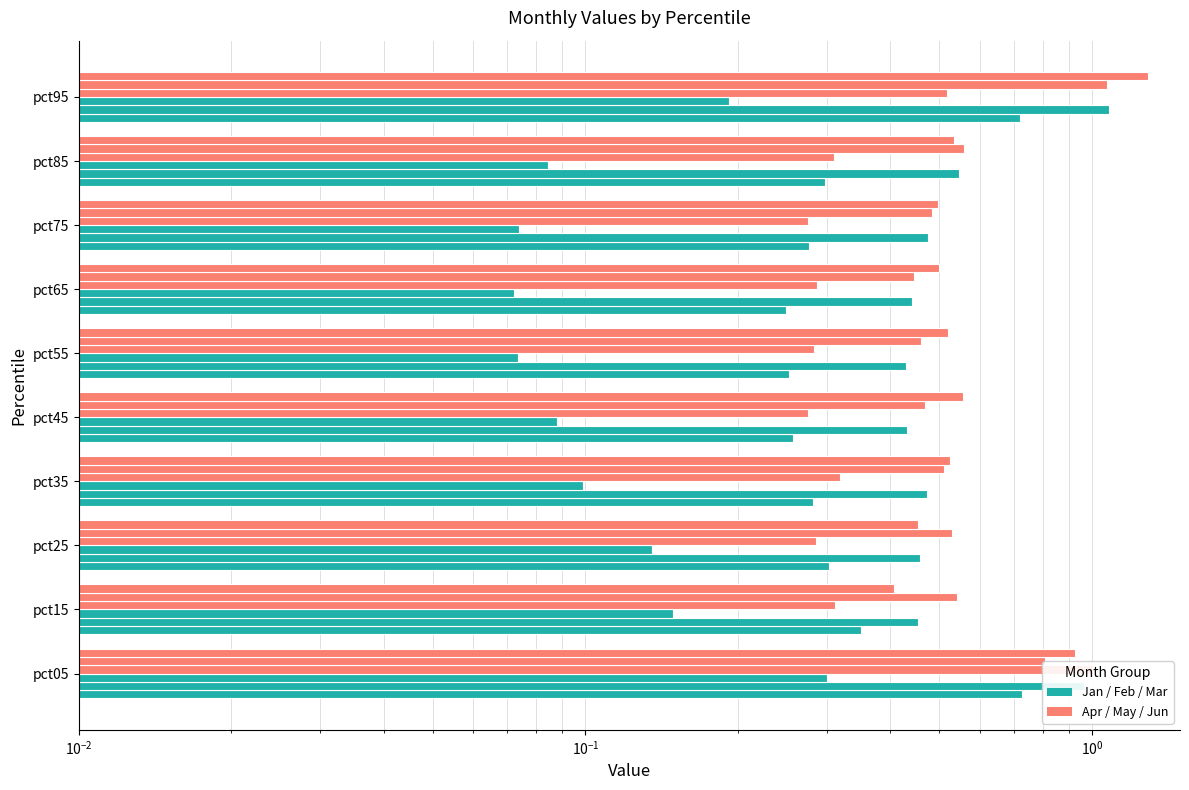

Which series has the widest spread of values?

Jun